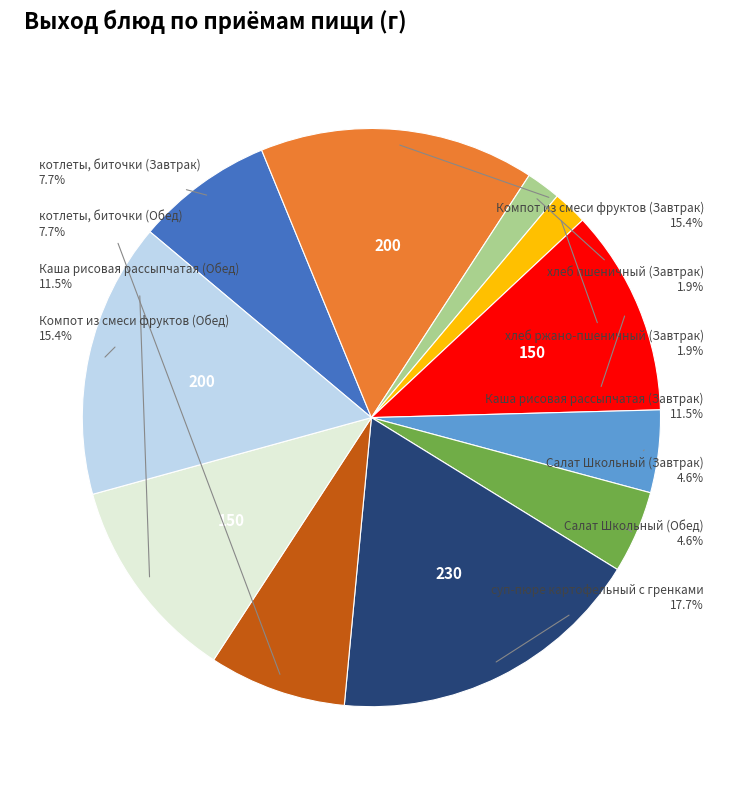

Does Салат Школьный (Обед) represent more than half of the total?

No